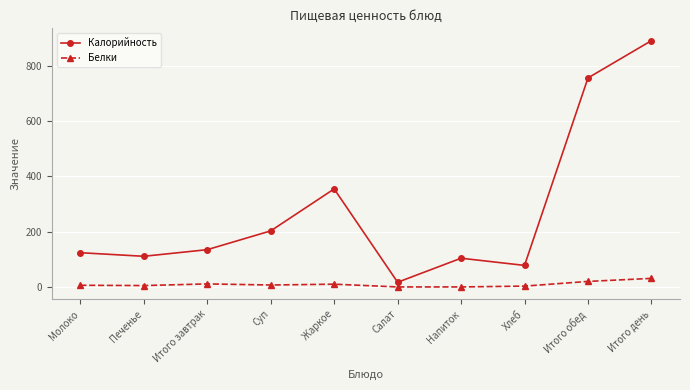

At which label does Калорийность reach its minimum?

Салат